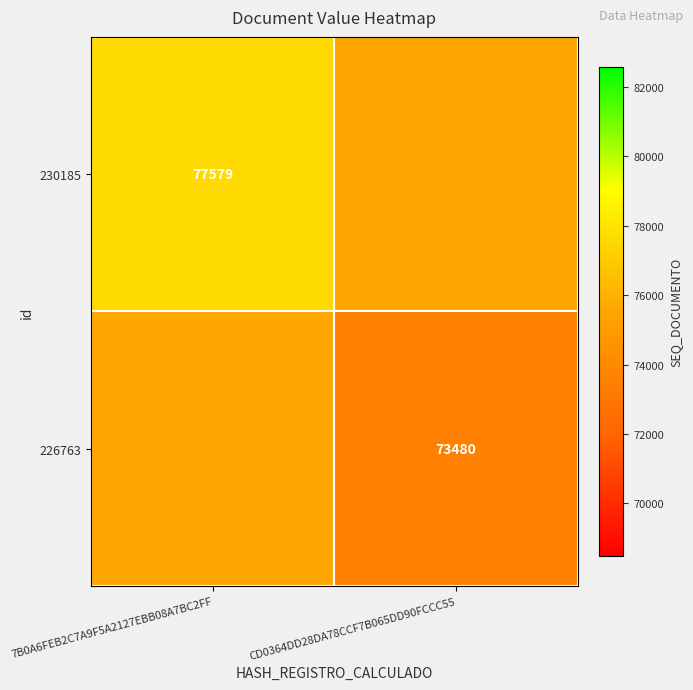

The 230185 series shows 46354.9 at 7B0A6FEB2C7A9F5A2127EBB08A7BC2FF. True or false?

False